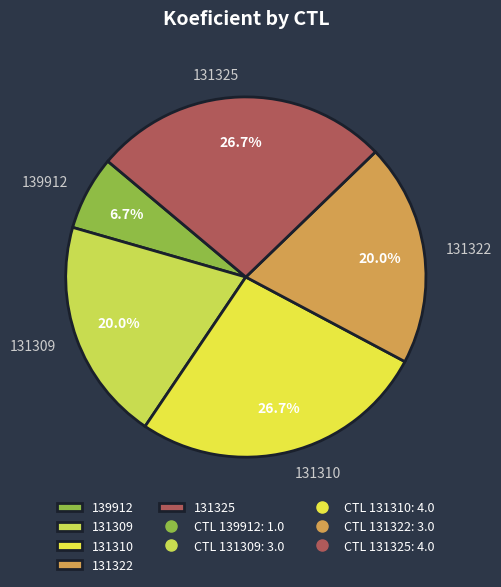

Which slice is the smallest?

139912